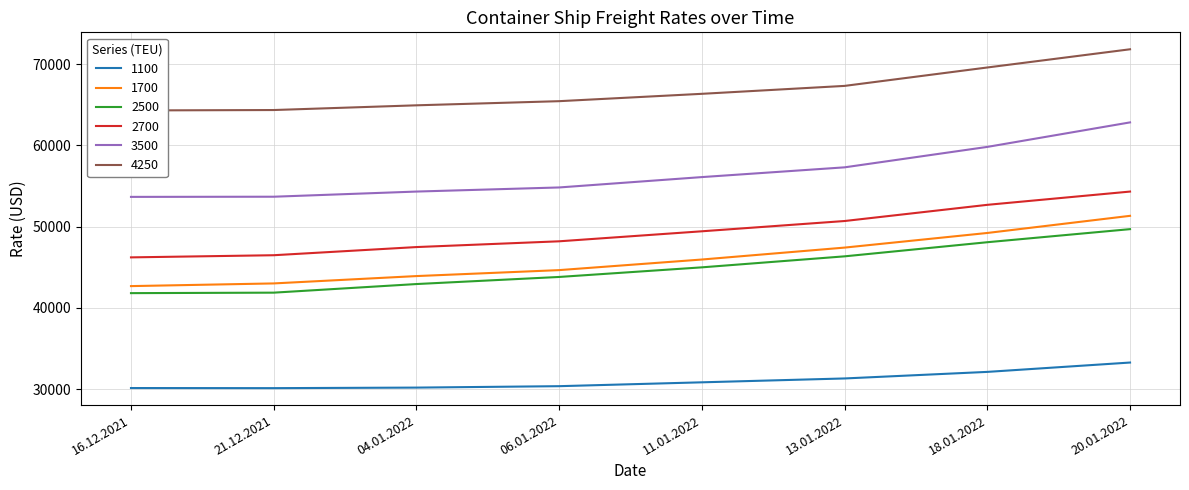

What is the difference between the 2500 values at 20.01.2022 and 13.01.2022?

3346